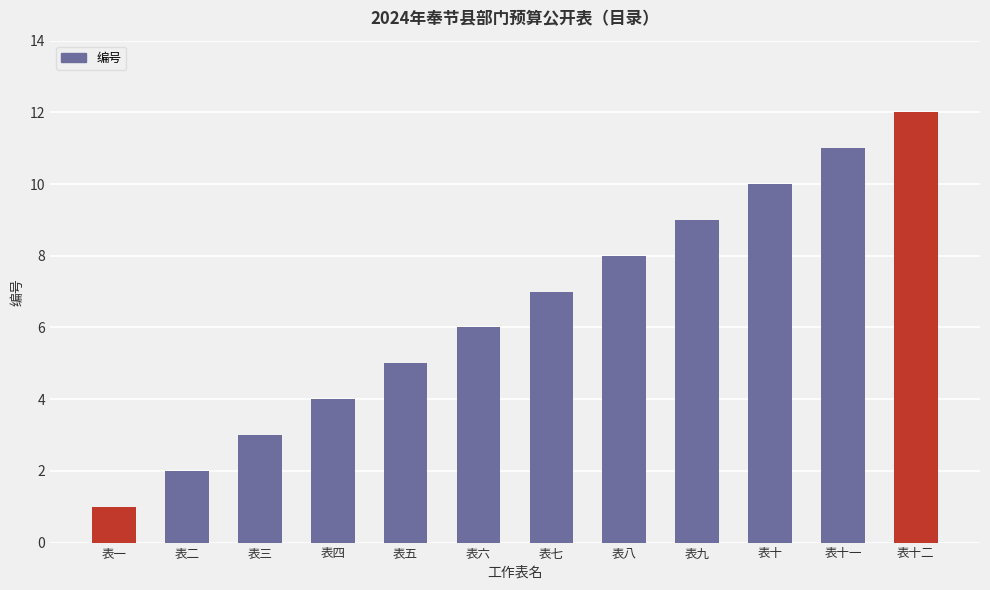

Rank the categories by value from highest to lowest.

表十二, 表十一, 表十, 表九, 表八, 表七, 表六, 表五, 表四, 表三, 表二, 表一